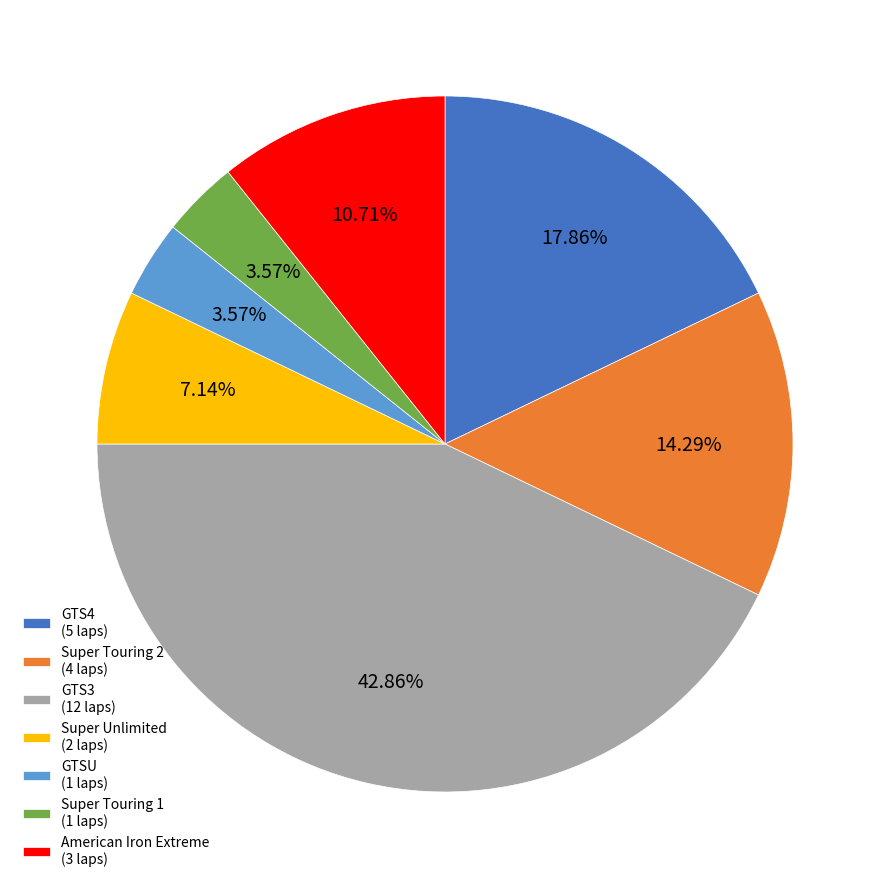

Is it true that GTSU is 15% of the pie?

False